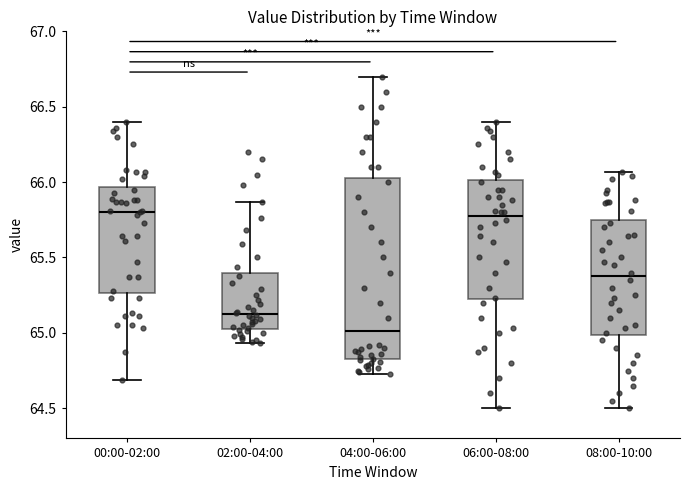

Reading left to right, read every box against the y-axis: the position of its median line, the range the box covers, and the ends of its whiskers. The values are not printed on the chart, so give them approximately, as read against the axis.

00:00-02:00: median 65.80, box 65.25 to 65.95, whiskers 64.70 to 66.40
02:00-04:00: median 65.15, box 65.05 to 65.40, whiskers 64.95 to 65.85
04:00-06:00: median 65.00, box 64.85 to 66.05, whiskers 64.75 to 66.70
06:00-08:00: median 65.80, box 65.20 to 66.00, whiskers 64.50 to 66.40
08:00-10:00: median 65.40, box 65.00 to 65.75, whiskers 64.50 to 66.05